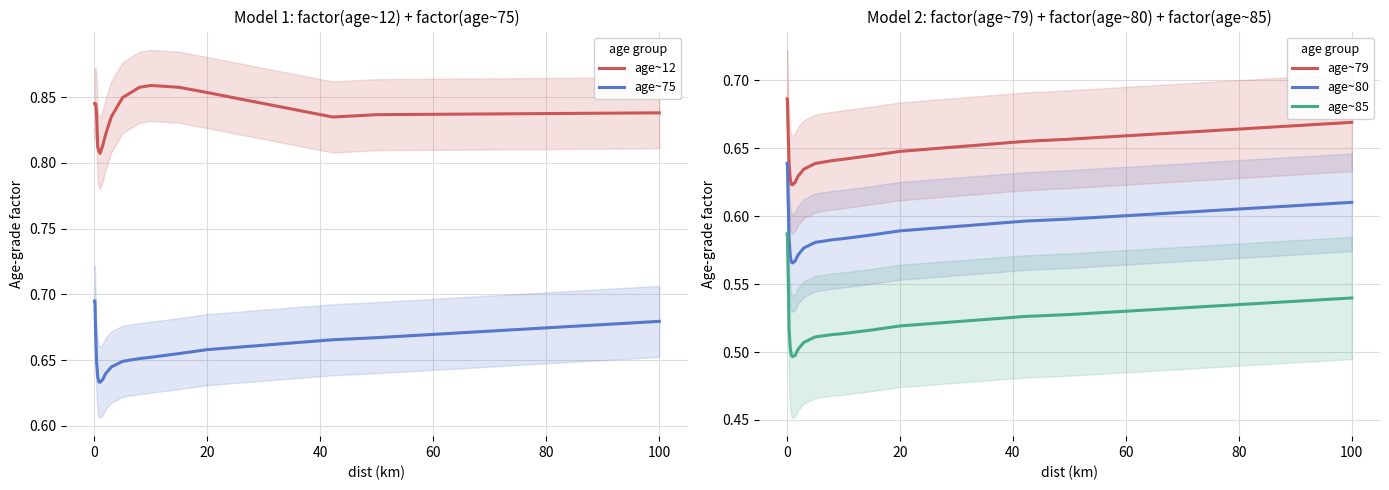

True or false: age~79 and age~80 cross at least once.

False